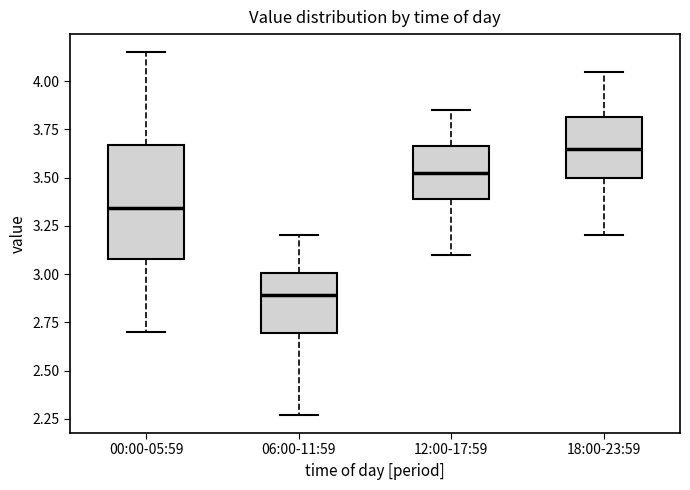

Where does the median line of the box for 12:00-17:59 sit on the y-axis? The values are not printed on the chart, so give them approximately, as read against the axis.

3.55